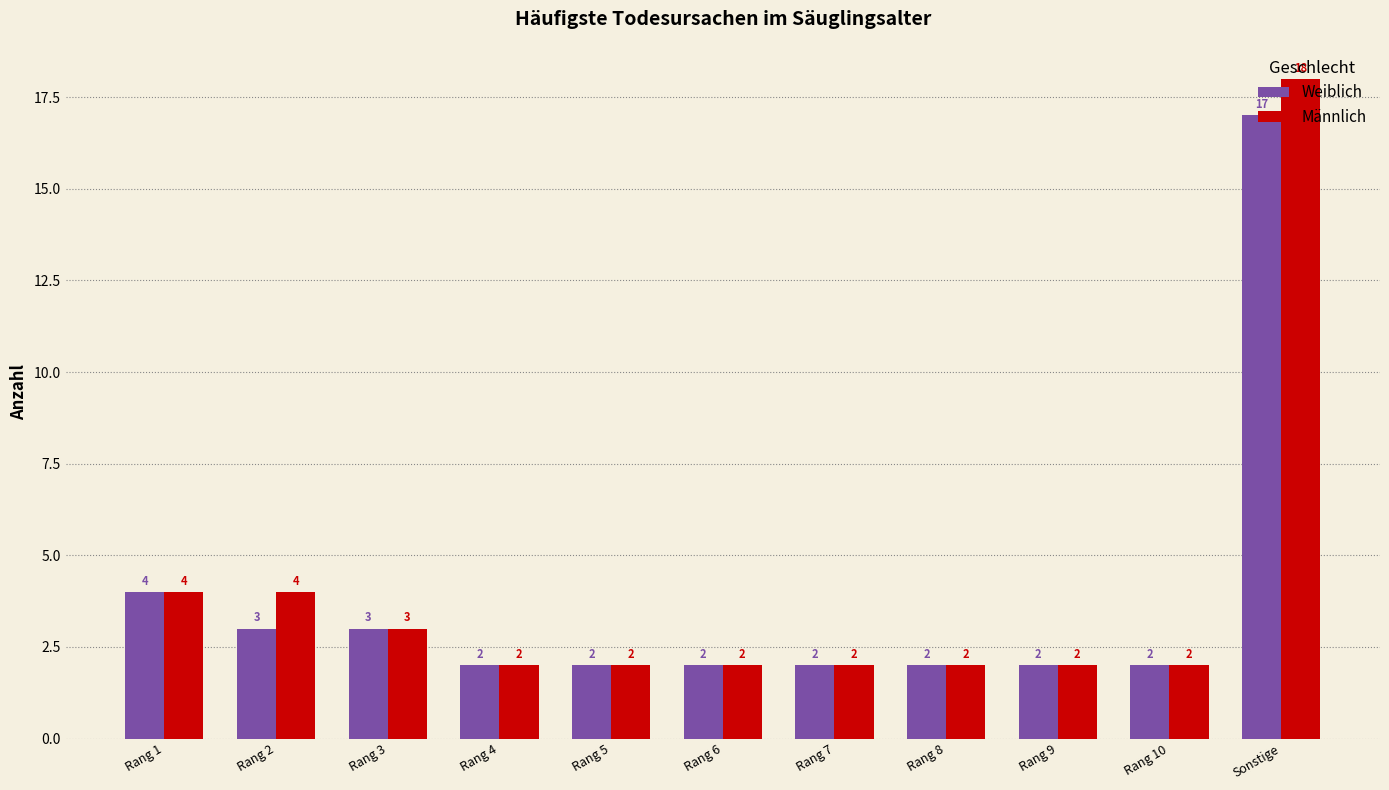

What is the label of the 11th bar from the left?

Sonstige